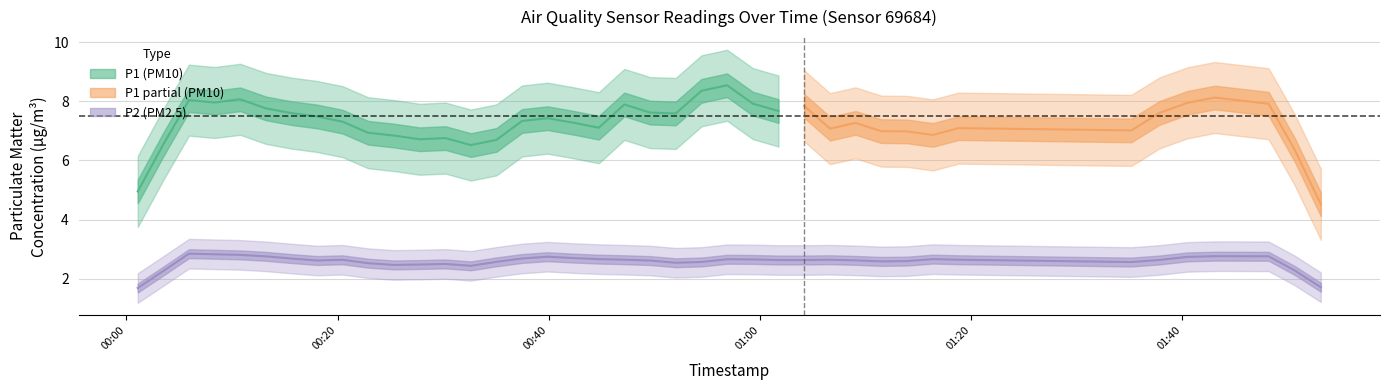

How many data points does each series have?

40